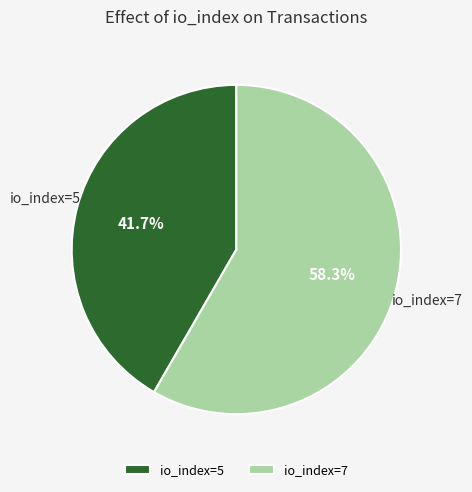

What percentage do io_index=5 and io_index=7 together represent?

100.0%